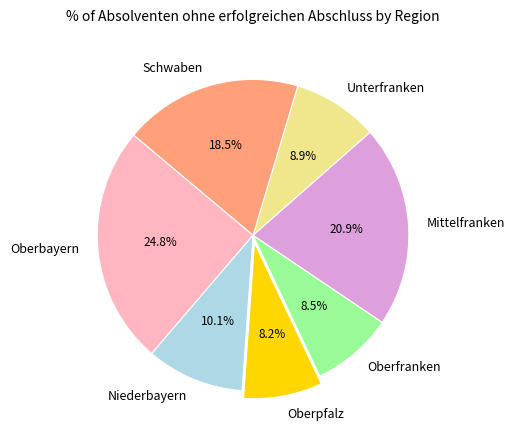

Does Oberfranken represent more than half of the total?

No